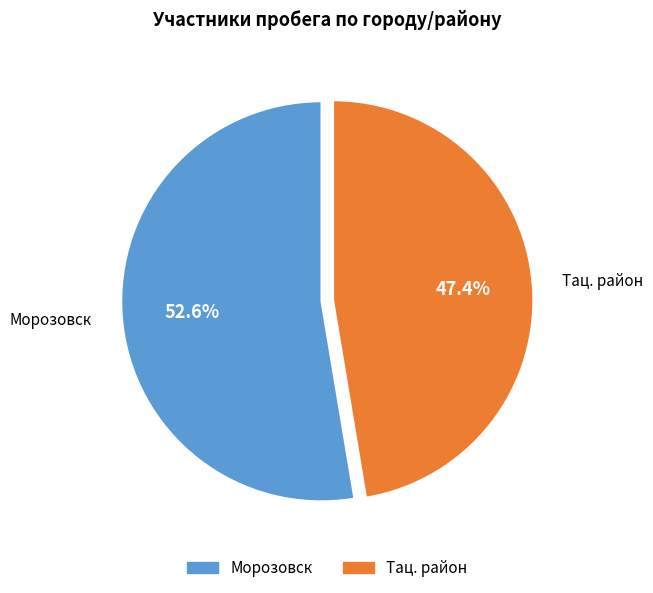

To the nearest percent, what is the average slice percentage?

50%